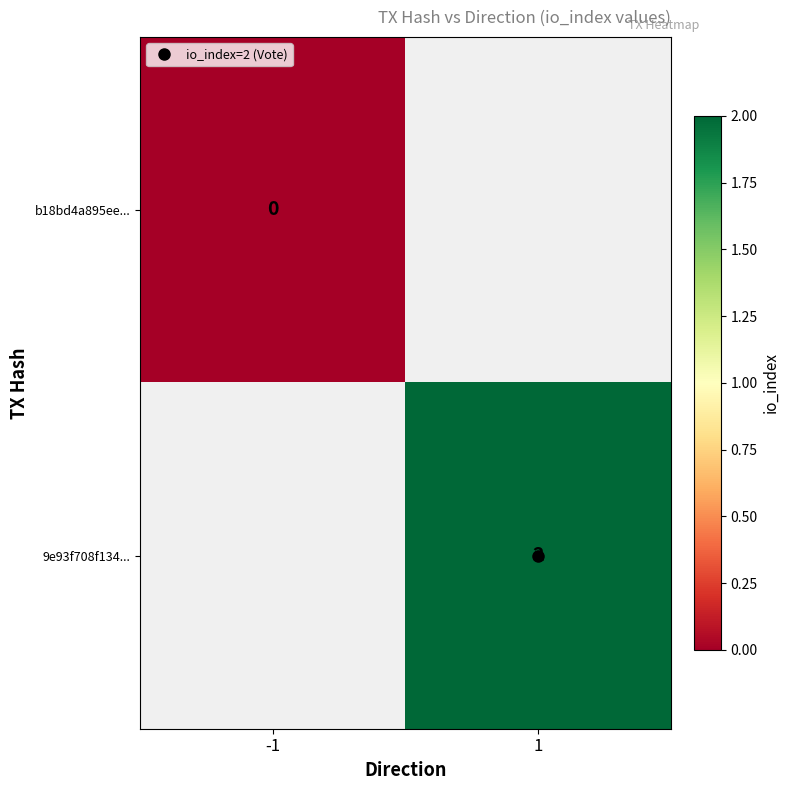

Which category has the highest value across all series?

1